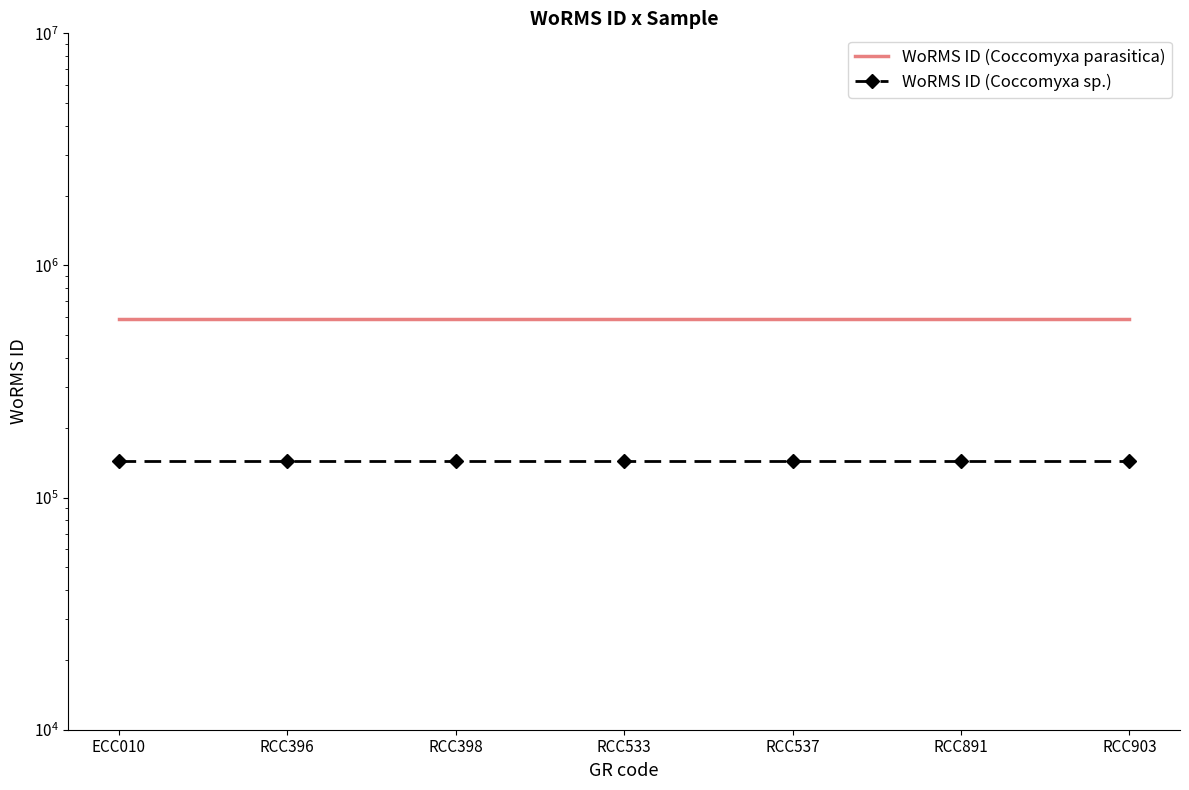

Where is WoRMS ID (Coccomyxa sp.) nearest to the value 143947?

ECC010